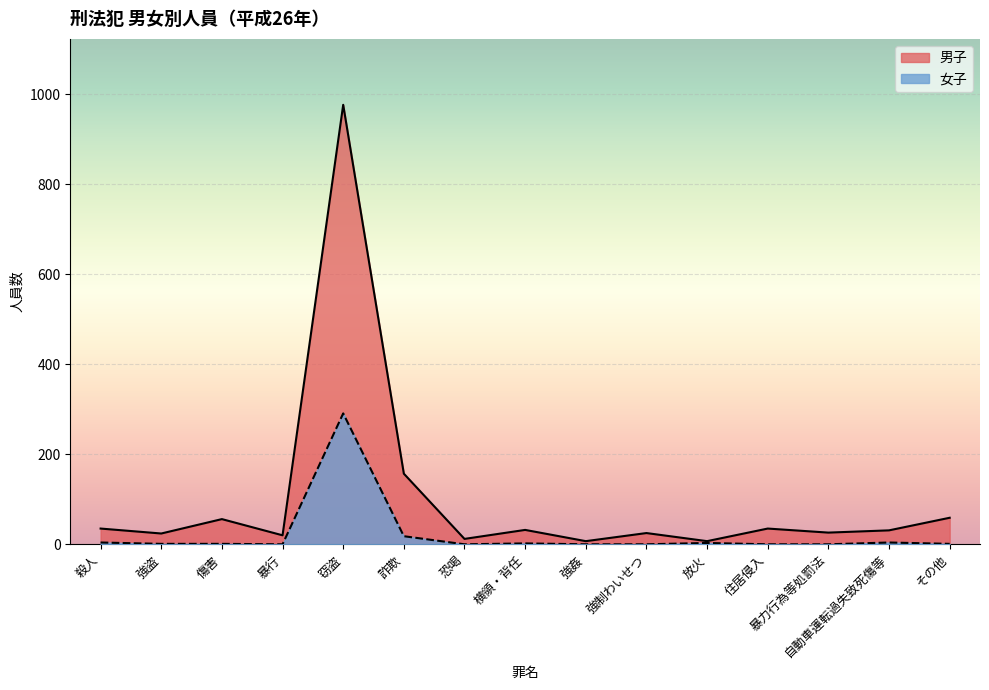

Reading left to right, what are all the values shown in this chart?

女子: 殺人=4	強盗=1	傷害=1	暴行=0	窃盗=291	詐欺=18	恐喝=0	横領・背任=2	強姦=0	強制わいせつ=0	放火=3	住居侵入=0	暴力行為等処罰法=0	自動車運転過失致死傷等=4	その他=1
男子: 殺人=35	強盗=24	傷害=56	暴行=20	窃盗=977	詐欺=157	恐喝=12	横領・背任=32	強姦=7	強制わいせつ=25	放火=7	住居侵入=35	暴力行為等処罰法=26	自動車運転過失致死傷等=31	その他=59